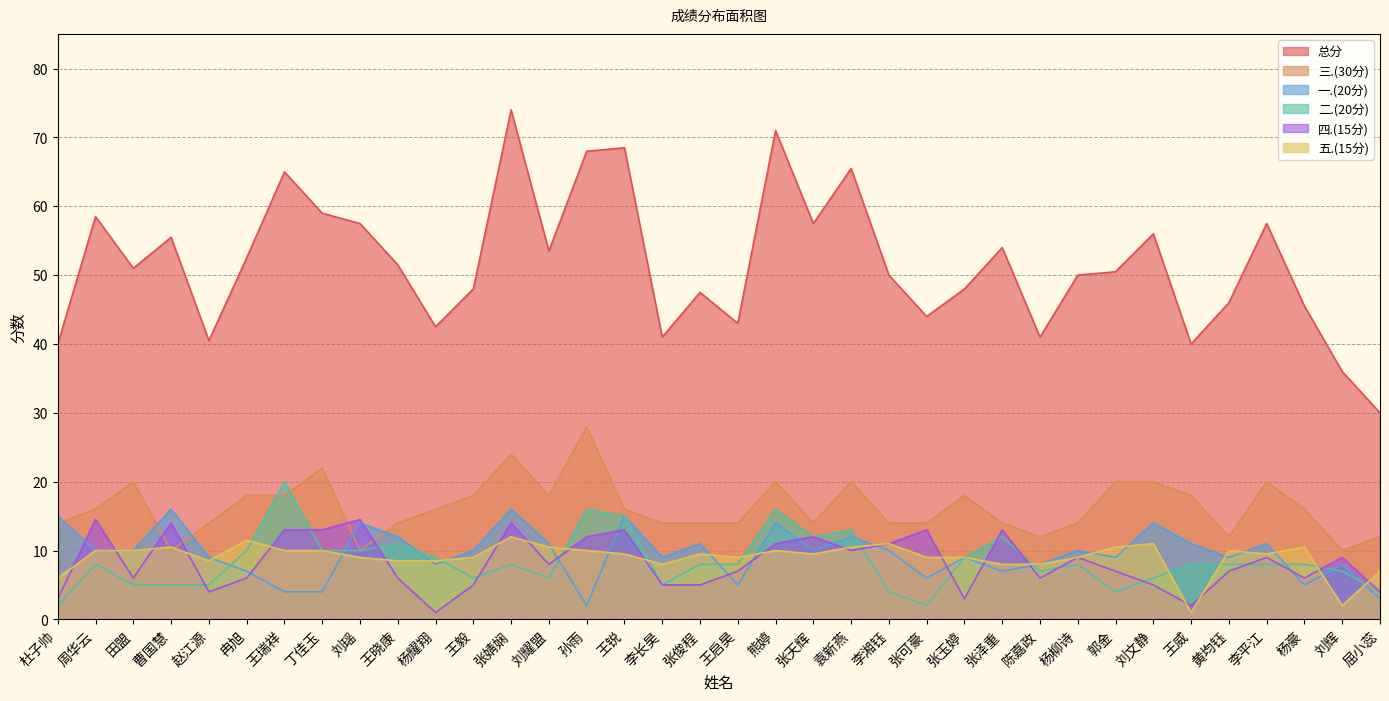

Reading left to right, list all the values displayed in this chart.

总分: 杜子帅=40.0	周华云=58.5	田盟=51.0	曹国慧=55.5	赵江源=40.5	冉旭=52.5	王瑞祥=65.0	丁佳玉=59.0	刘瑶=57.5	王晓康=51.5	杨耀翔=42.5	王毅=48.0	张婧娴=74.0	刘耀盟=53.5	孙雨=68.0	王锐=68.5	李长昊=41.0	张俊程=47.5	王启昊=43.0	熊婷=71.0	张天辉=57.5	袁新燕=65.5	李湘钰=50.0	张可豪=44.0	张玉婷=48.0	张泽重=54.0	陈嘉政=41.0	杨柳诗=50.0	郭金=50.5	刘文静=56.0	王威=40.0	黄均钰=46.0	李平江=57.5	杨豪=45.5	刘辉=36.0	屈小蕊=30.0
一.(20分): 杜子帅=15.0	周华云=10.0	田盟=10.0	曹国慧=16.0	赵江源=9.0	冉旭=7.0	王瑞祥=4.0	丁佳玉=4.0	刘瑶=14.0	王晓康=12.0	杨耀翔=8.0	王毅=10.0	张婧娴=16.0	刘耀盟=11.0	孙雨=2.0	王锐=15.0	李长昊=9.0	张俊程=11.0	王启昊=5.0	熊婷=14.0	张天辉=10.0	袁新燕=12.0	李湘钰=10.0	张可豪=6.0	张玉婷=9.0	张泽重=7.0	陈嘉政=8.0	杨柳诗=10.0	郭金=9.0	刘文静=14.0	王威=11.0	黄均钰=9.0	李平江=11.0	杨豪=5.0	刘辉=8.0	屈小蕊=3.0
二.(20分): 杜子帅=2.0	周华云=8.0	田盟=5.0	曹国慧=5.0	赵江源=5.0	冉旭=10.0	王瑞祥=20.0	丁佳玉=10.0	刘瑶=10.0	王晓康=11.0	杨耀翔=9.0	王毅=6.0	张婧娴=8.0	刘耀盟=6.0	孙雨=16.0	王锐=15.0	李长昊=5.0	张俊程=8.0	王启昊=8.0	熊婷=16.0	张天辉=12.0	袁新燕=13.0	李湘钰=4.0	张可豪=2.0	张玉婷=9.0	张泽重=12.0	陈嘉政=7.0	杨柳诗=8.0	郭金=4.0	刘文静=6.0	王威=8.0	黄均钰=8.0	李平江=8.0	杨豪=8.0	刘辉=7.0	屈小蕊=4.0
三.(30分): 杜子帅=14.0	周华云=16.0	田盟=20.0	曹国慧=10.0	赵江源=14.0	冉旭=18.0	王瑞祥=18.0	丁佳玉=22.0	刘瑶=10.0	王晓康=14.0	杨耀翔=16.0	王毅=18.0	张婧娴=24.0	刘耀盟=18.0	孙雨=28.0	王锐=16.0	李长昊=14.0	张俊程=14.0	王启昊=14.0	熊婷=20.0	张天辉=14.0	袁新燕=20.0	李湘钰=14.0	张可豪=14.0	张玉婷=18.0	张泽重=14.0	陈嘉政=12.0	杨柳诗=14.0	郭金=20.0	刘文静=20.0	王威=18.0	黄均钰=12.0	李平江=20.0	杨豪=16.0	刘辉=10.0	屈小蕊=12.0
四.(15分): 杜子帅=3.0	周华云=14.5	田盟=6.0	曹国慧=14.0	赵江源=4.0	冉旭=6.0	王瑞祥=13.0	丁佳玉=13.0	刘瑶=14.5	王晓康=6.0	杨耀翔=1.0	王毅=5.0	张婧娴=14.0	刘耀盟=8.0	孙雨=12.0	王锐=13.0	李长昊=5.0	张俊程=5.0	王启昊=7.0	熊婷=11.0	张天辉=12.0	袁新燕=10.0	李湘钰=11.0	张可豪=13.0	张玉婷=3.0	张泽重=13.0	陈嘉政=6.0	杨柳诗=9.0	郭金=7.0	刘文静=5.0	王威=2.0	黄均钰=7.0	李平江=9.0	杨豪=6.0	刘辉=9.0	屈小蕊=4.0
五.(15分): 杜子帅=6.0	周华云=10.0	田盟=10.0	曹国慧=10.5	赵江源=8.5	冉旭=11.5	王瑞祥=10.0	丁佳玉=10.0	刘瑶=9.0	王晓康=8.5	杨耀翔=8.5	王毅=9.0	张婧娴=12.0	刘耀盟=10.5	孙雨=10.0	王锐=9.5	李长昊=8.0	张俊程=9.5	王启昊=9.0	熊婷=10.0	张天辉=9.5	袁新燕=10.5	李湘钰=11.0	张可豪=9.0	张玉婷=9.0	张泽重=8.0	陈嘉政=8.0	杨柳诗=9.0	郭金=10.5	刘文静=11.0	王威=1.0	黄均钰=10.0	李平江=9.5	杨豪=10.5	刘辉=2.0	屈小蕊=7.0